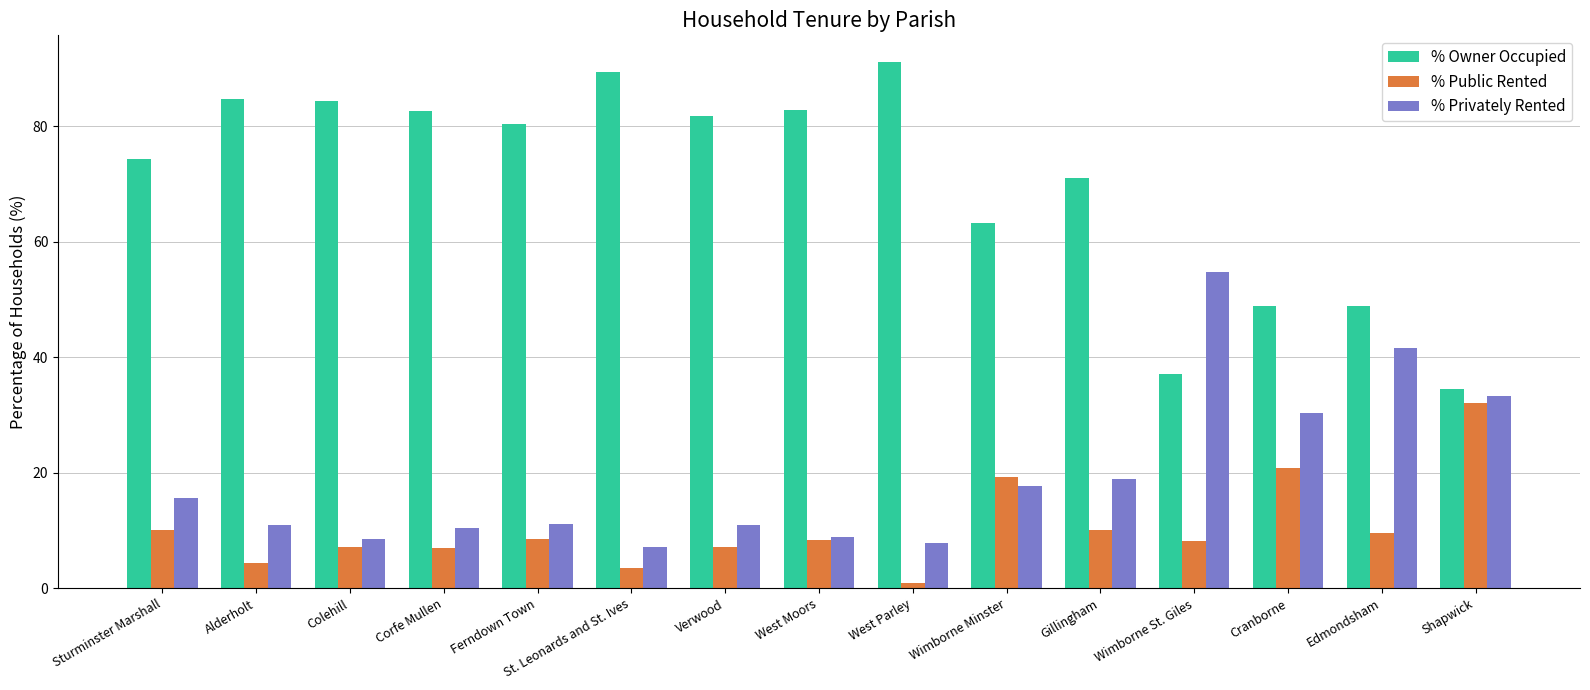

What is the difference between the second highest and second lowest values in the % Privately Rented series?

33.8